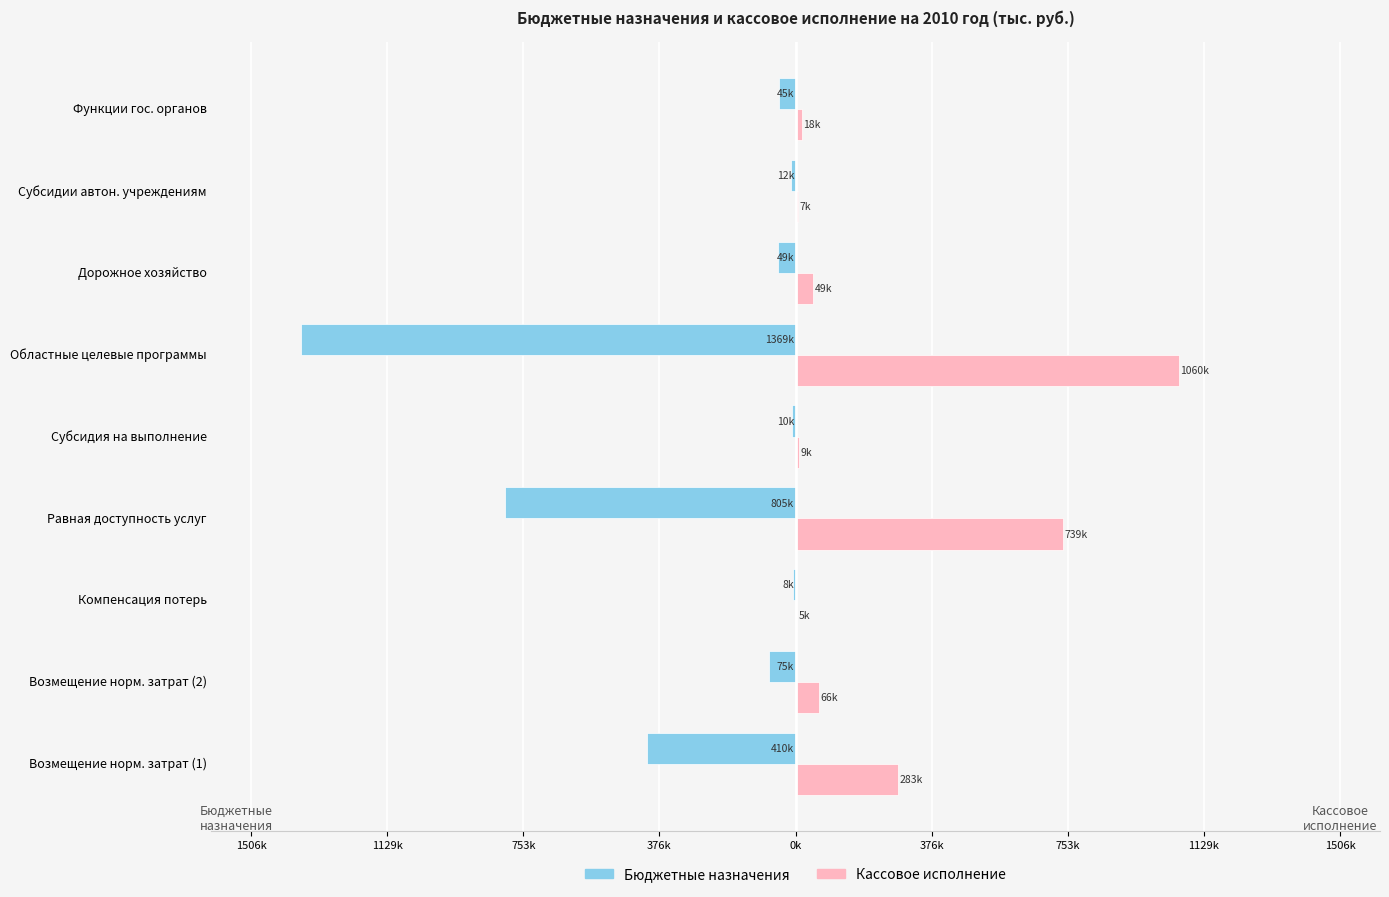

What are all the series names shown in the legend?

Бюджетные назначения, Кассовое исполнение